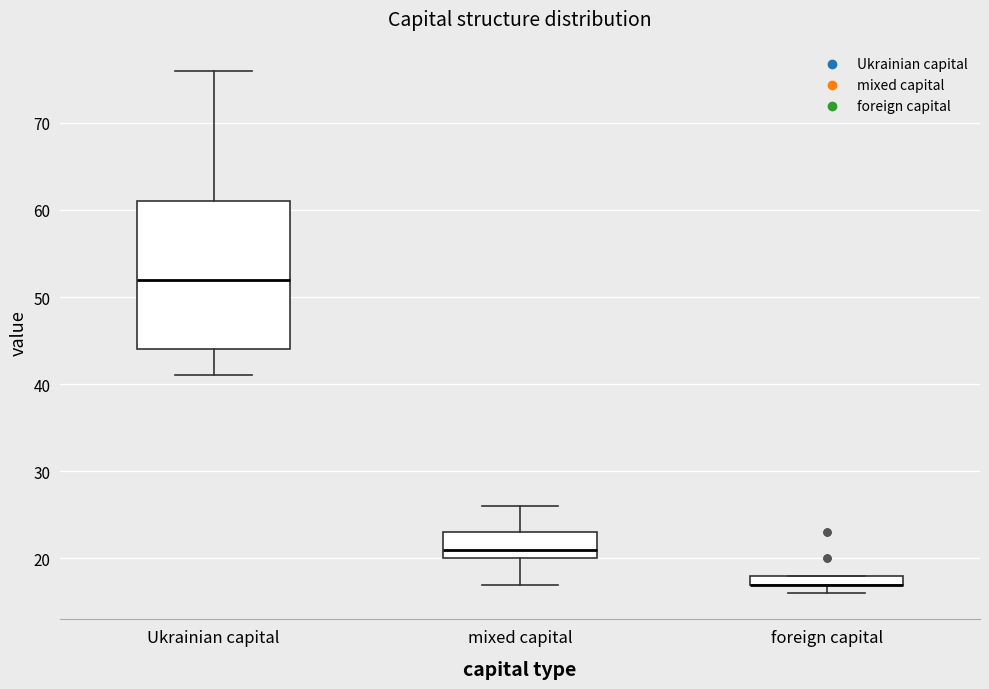

Where is the lower edge of the box for foreign capital on the y-axis? The values are not printed on the chart, so give them approximately, as read against the axis.

17